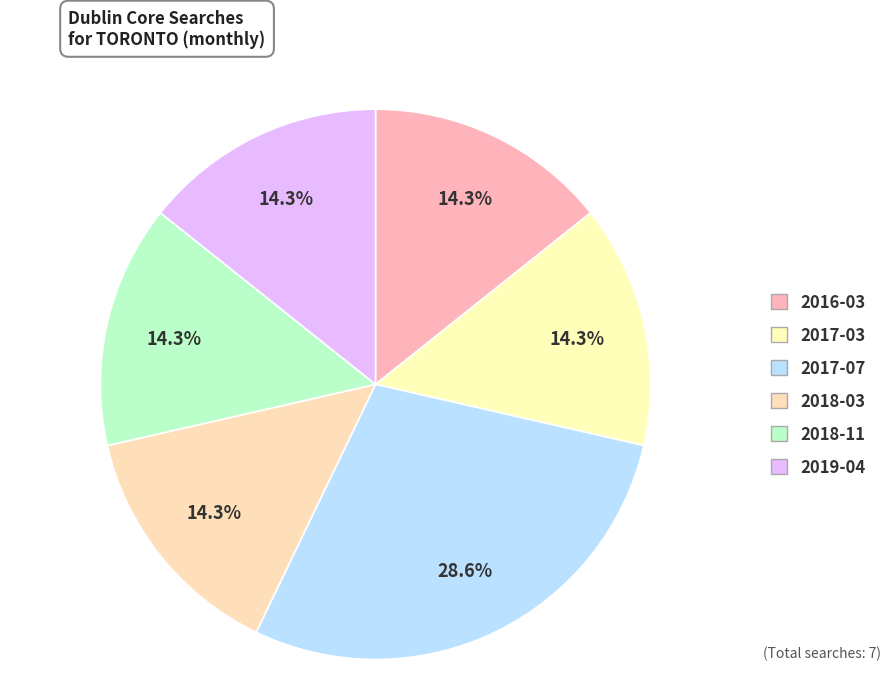

How many slices are in this pie chart?

6